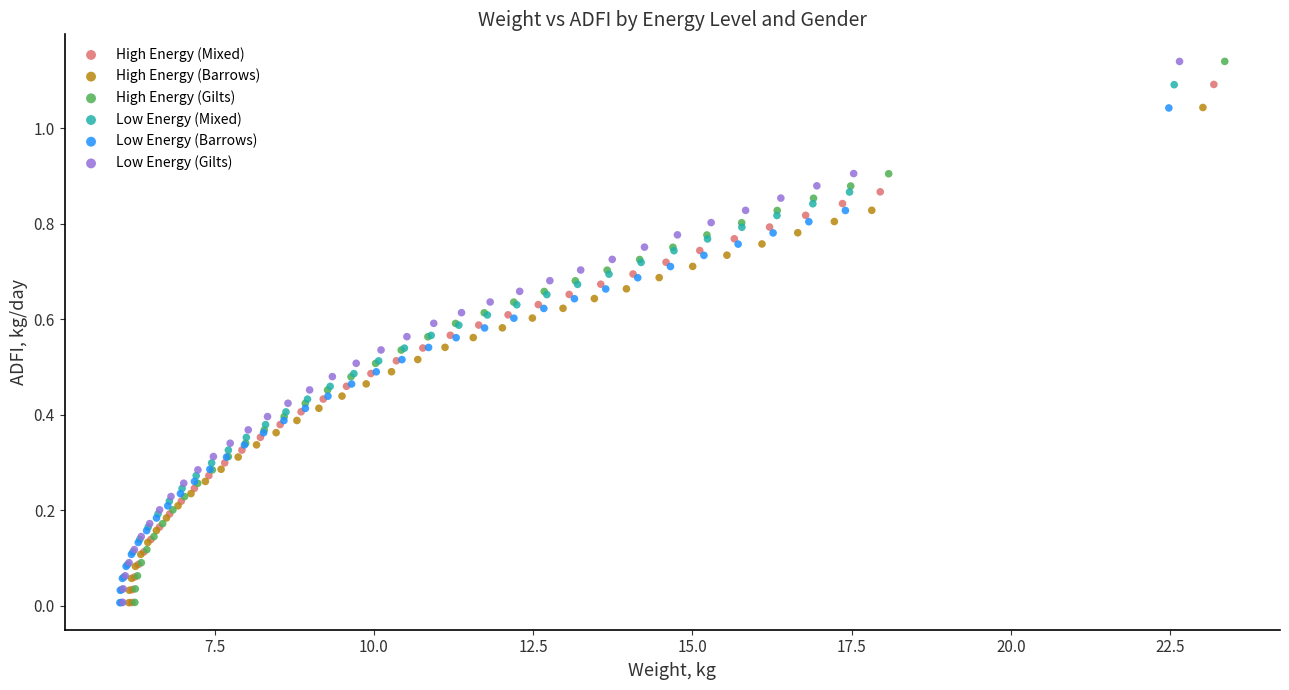

Which series has the widest spread of Y values?

High Energy (Gilts)